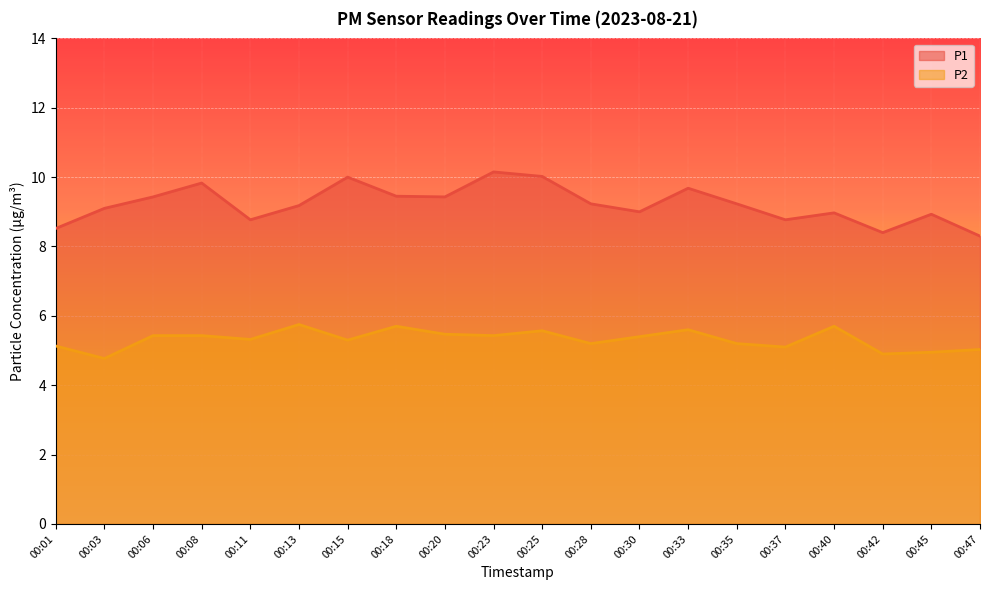

Reading left to right, what are all the values shown in this chart?

P1: 00:01=8.5	00:03=9.1	00:06=9.4	00:08=9.8	00:11=8.8	00:13=9.2	00:15=10.0	00:18=9.4	00:20=9.4	00:23=10.2	00:25=10.0	00:28=9.2	00:30=9.0	00:33=9.7	00:35=9.2	00:37=8.8	00:40=9.0	00:42=8.4	00:45=8.9	00:47=8.3
P2: 00:01=5.1	00:03=4.8	00:06=5.4	00:08=5.4	00:11=5.3	00:13=5.8	00:15=5.3	00:18=5.7	00:20=5.5	00:23=5.4	00:25=5.6	00:28=5.2	00:30=5.4	00:33=5.6	00:35=5.2	00:37=5.1	00:40=5.7	00:42=4.9	00:45=5.0	00:47=5.0